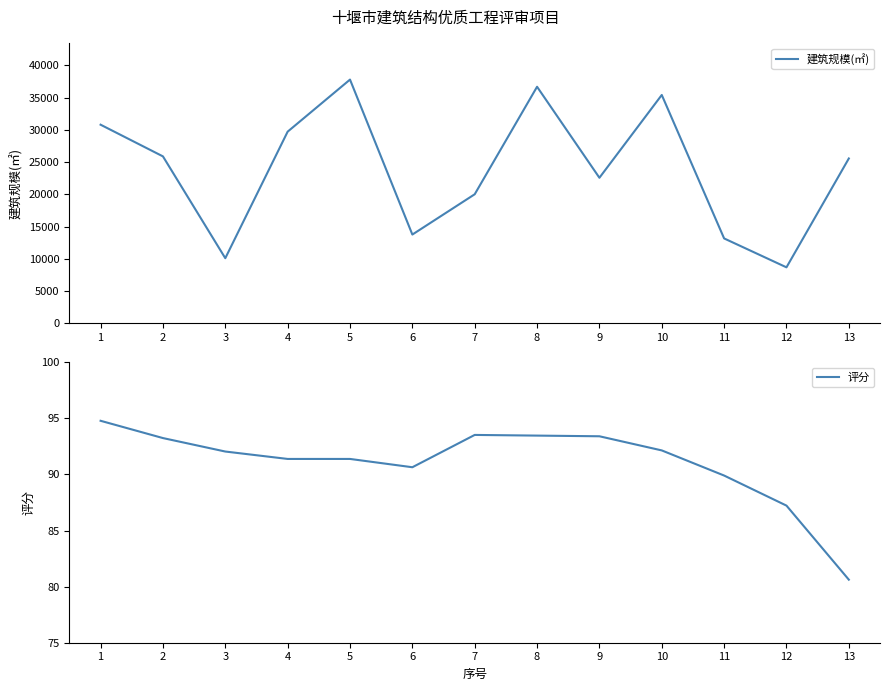

True or false: 建筑规模(㎡) and 评分 intersect in this chart.

False